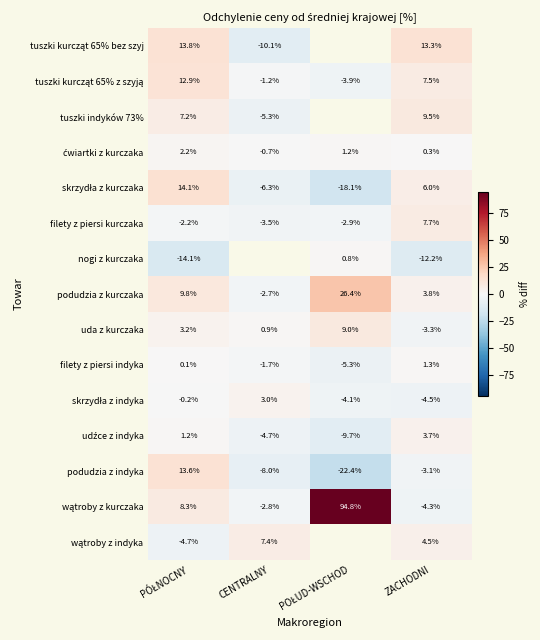

Where is filety z piersi indyka nearest to the value -2?

CENTRALNY